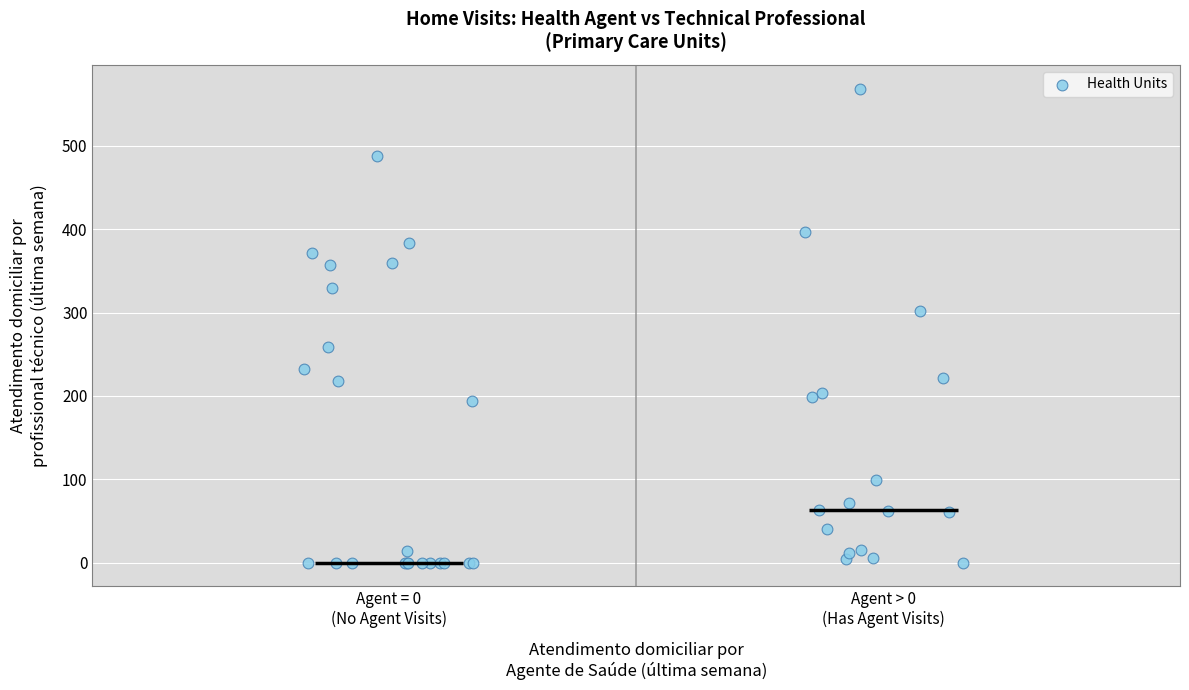

What Y value in the scatter plot is closest to 284?

302